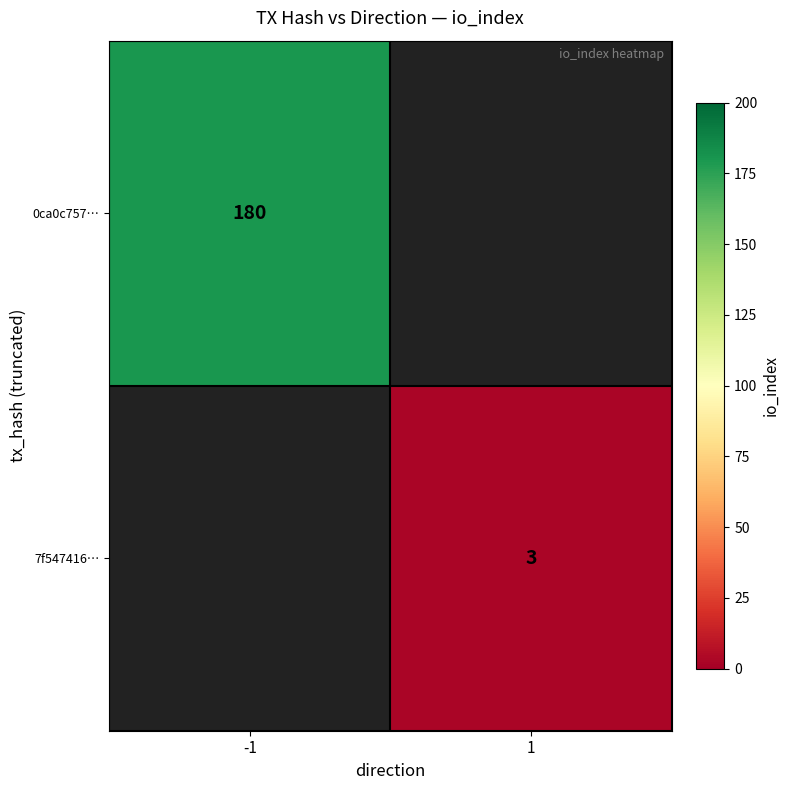

True or false: 0ca0c757… has a value of 180 at -1.

True